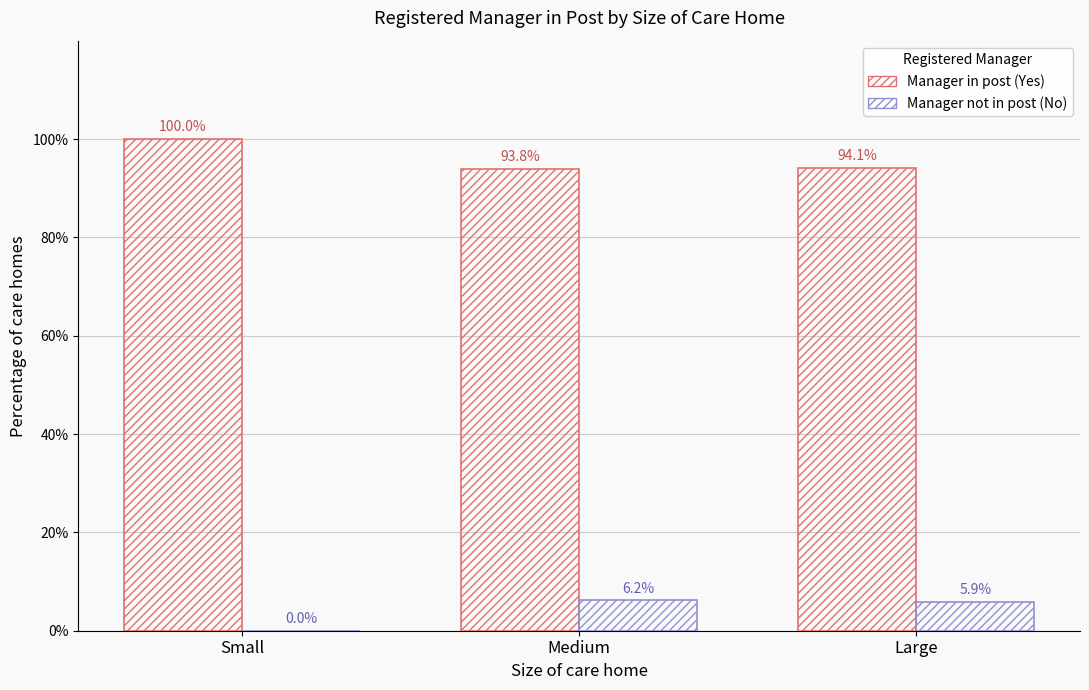

Which series has the widest spread of values?

Manager in post (Yes)